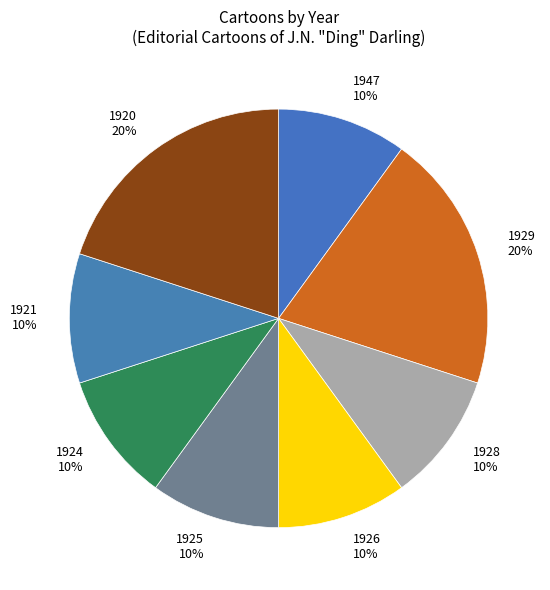

To the nearest percent, what is the difference between the largest and smallest slice percentages?

10%